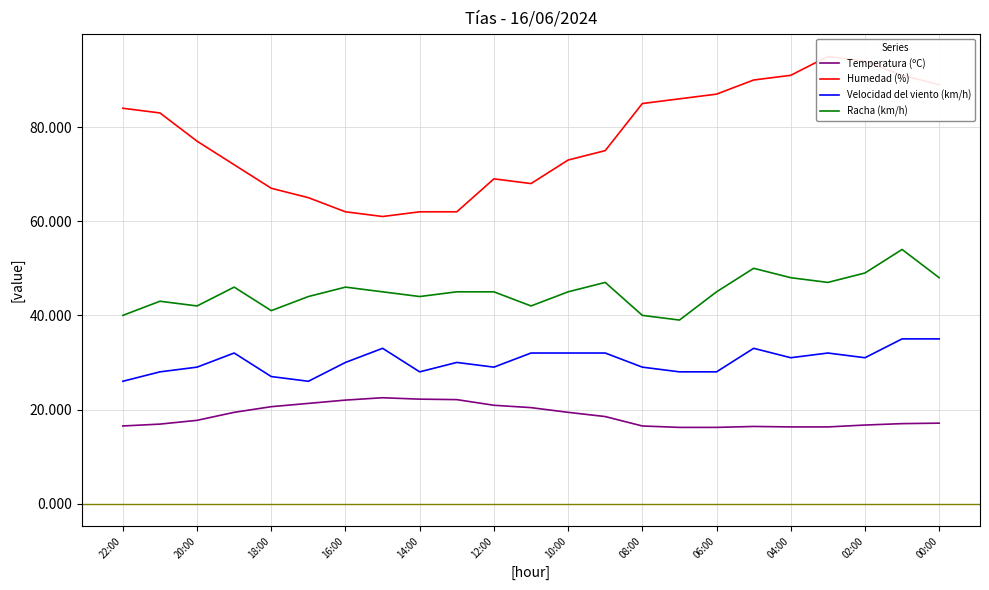

The value of Racha (km/h) at 14:00 is 30.0. True or false?

False